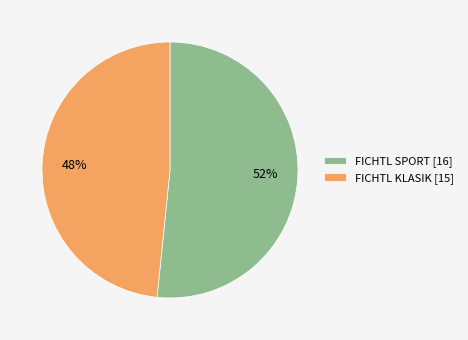

To the nearest percent, what is the combined percentage of FICHTL SPORT and FICHTL KLASIK?

100%